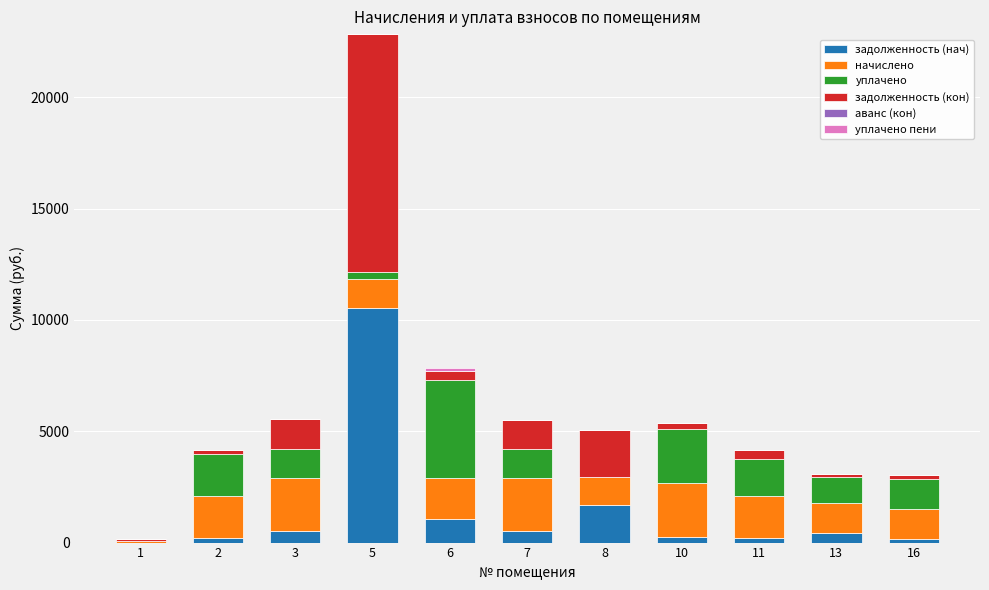

Does the chart contain stacked bars?

Yes